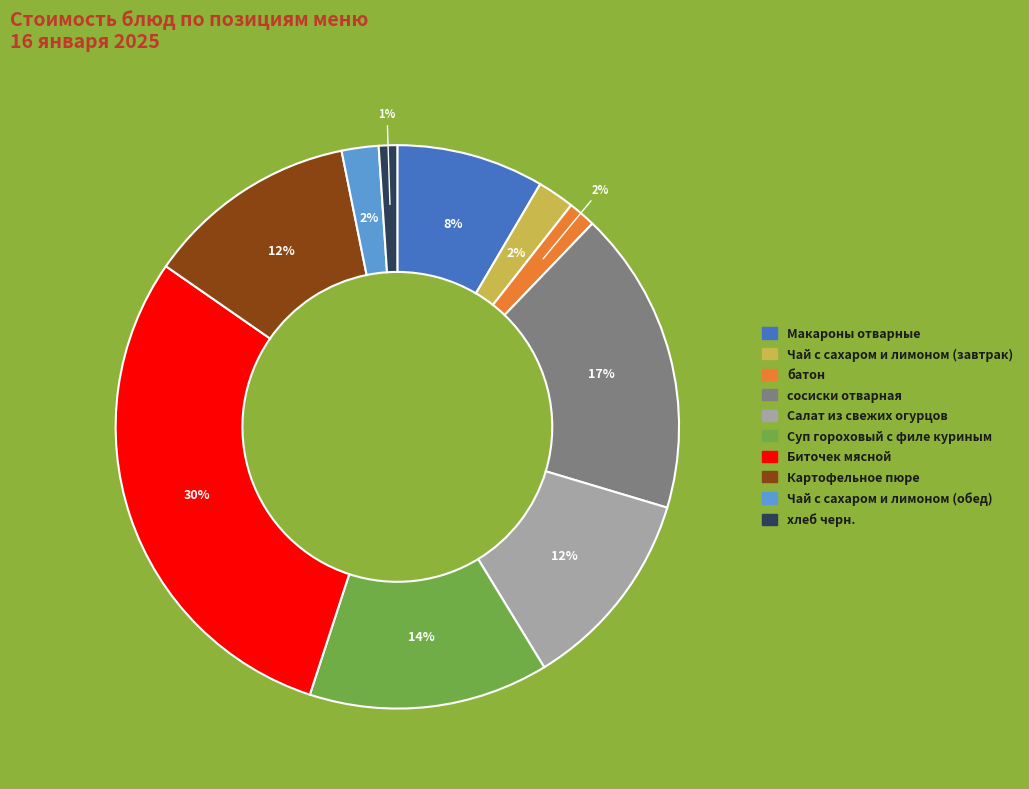

Do Картофельное пюре and Суп гороховый с филе куриным together represent more than half of the pie?

No